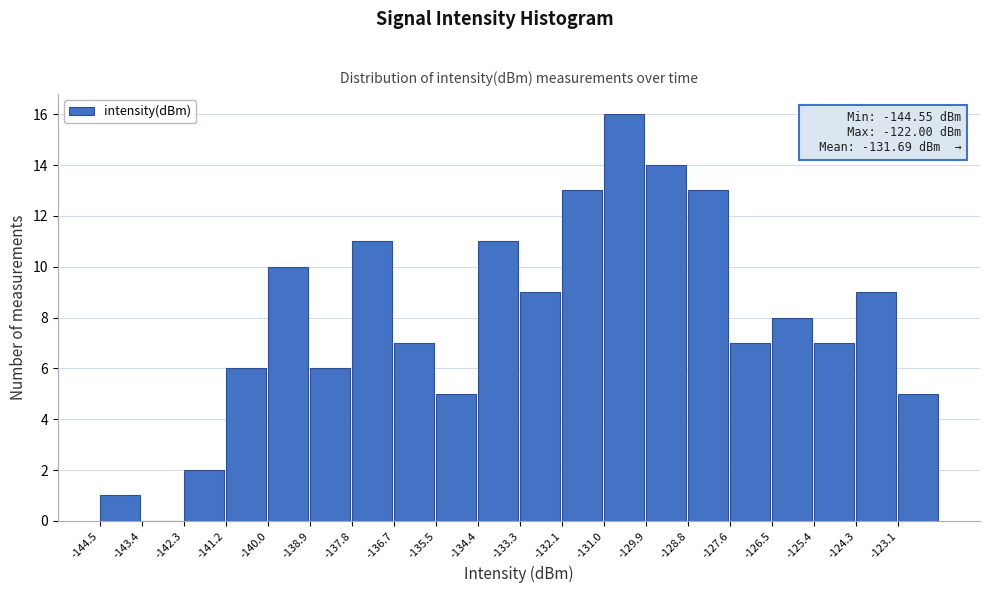

Over which range of the x-axis is the bar tallest?

-131.0 to -129.8